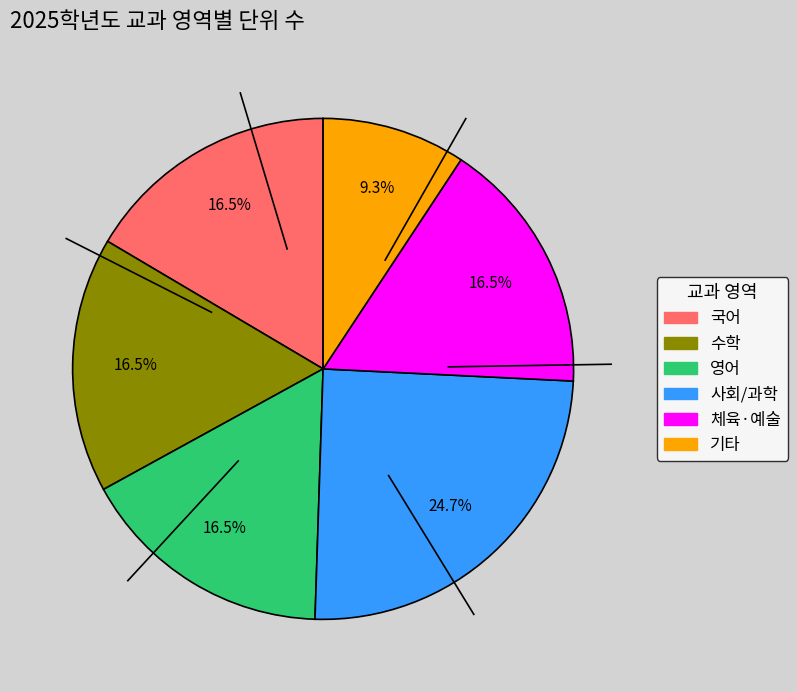

Is there a majority slice in this chart?

No